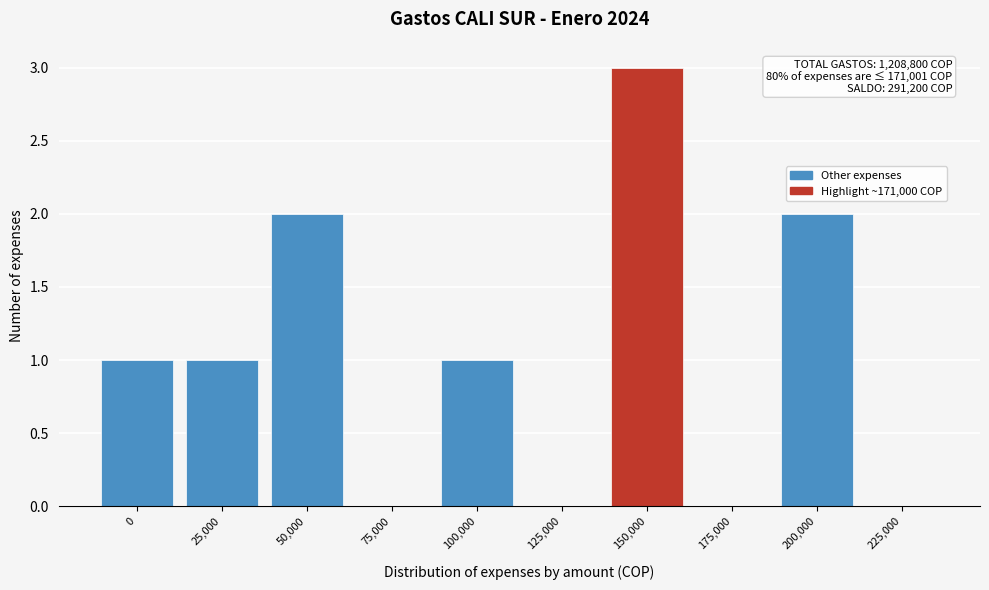

Reading left to right, transcribe all the data shown in this chart.

0=1	25,000=1	50,000=2	75,000=0	100,000=1	125,000=0	150,000=3	175,000=0	200,000=2	225,000=0